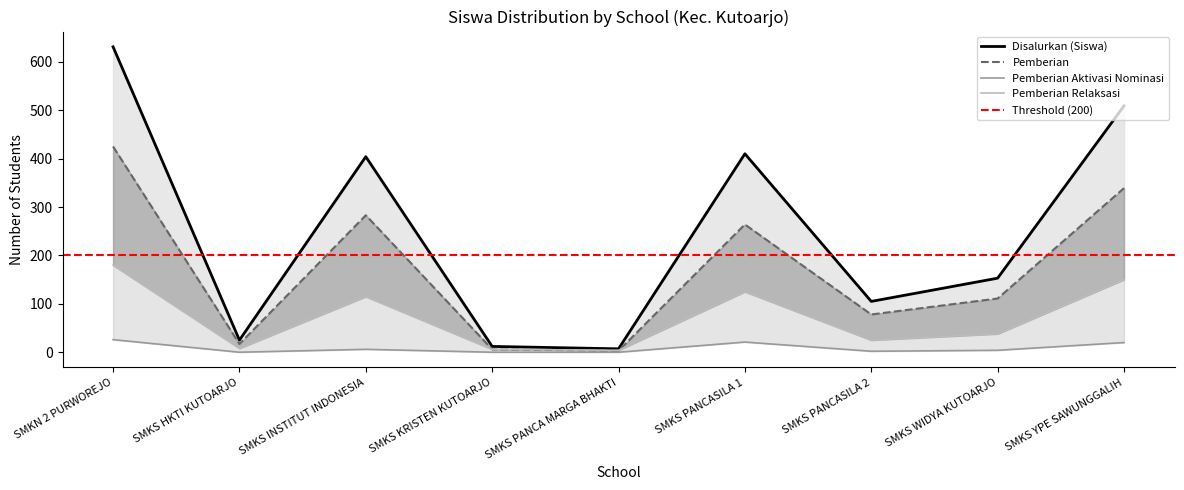

The value of Disalurkan (Siswa) at SMKS PANCA MARGA BHAKTI is 7. True or false?

True